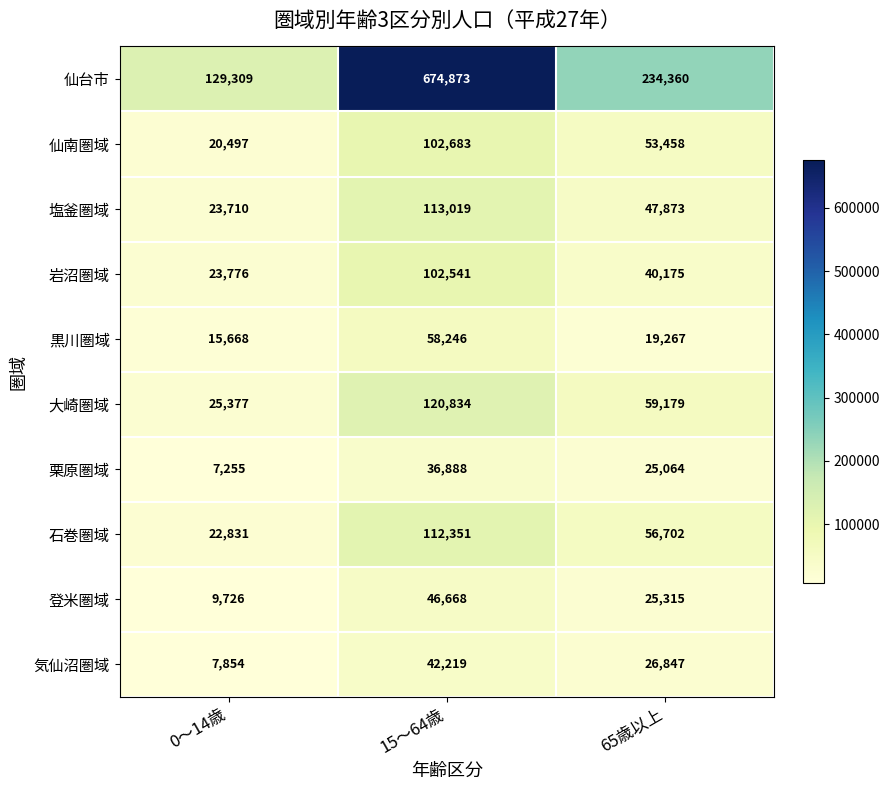

At how many categories does at least one series exceed 217616?

2